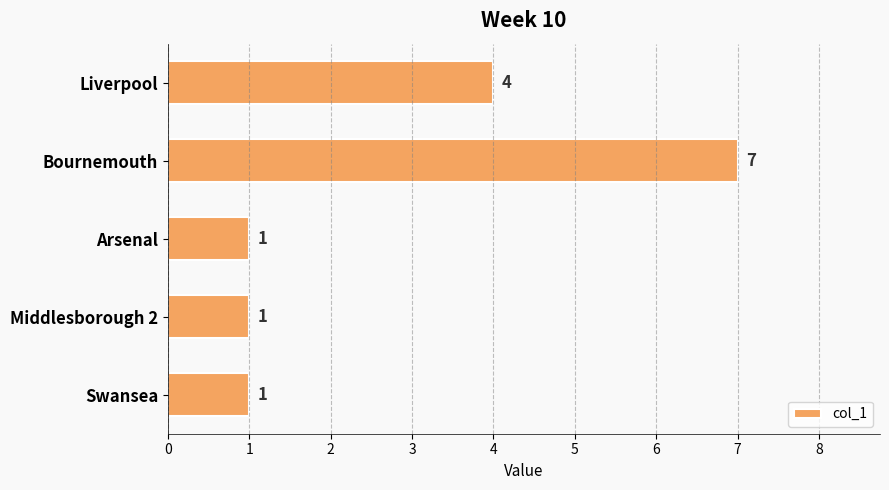

The value at Middlesborough 2 is 0. True or false?

False